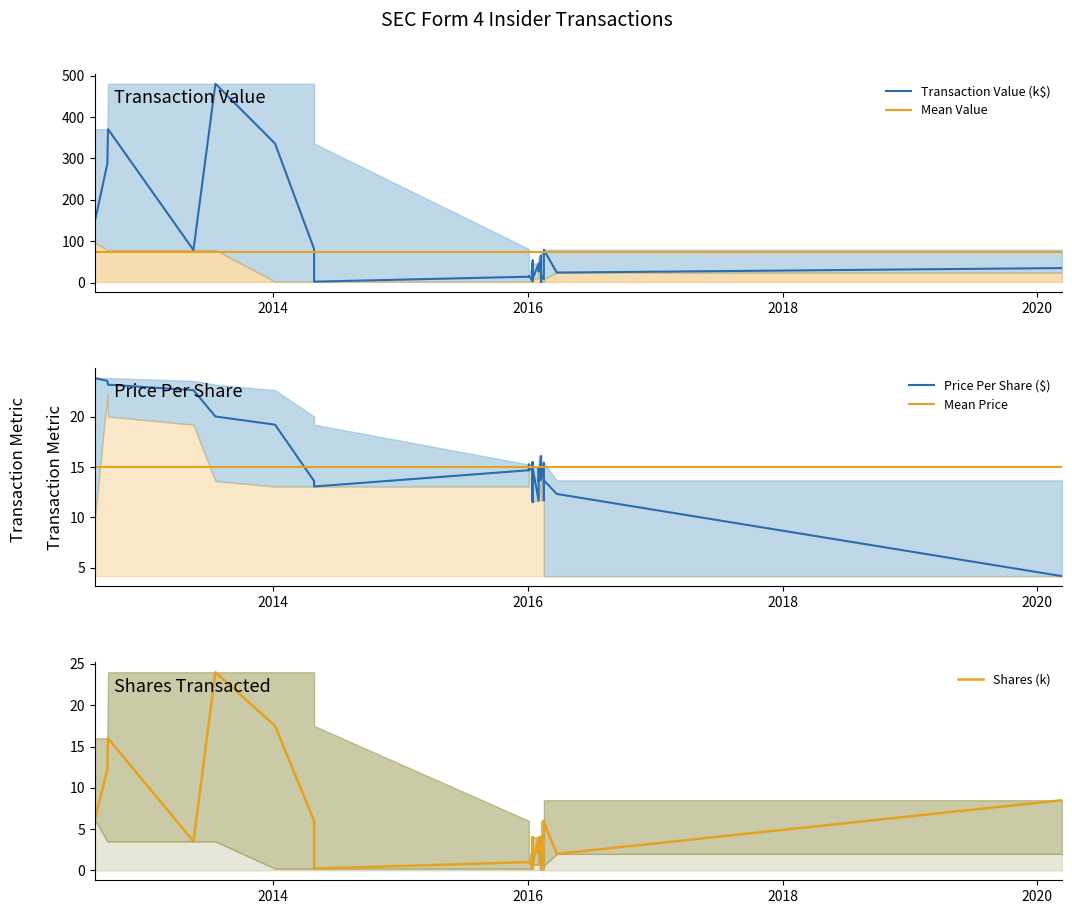

What is the sum of all Transaction Value (k$) values?

2985.4